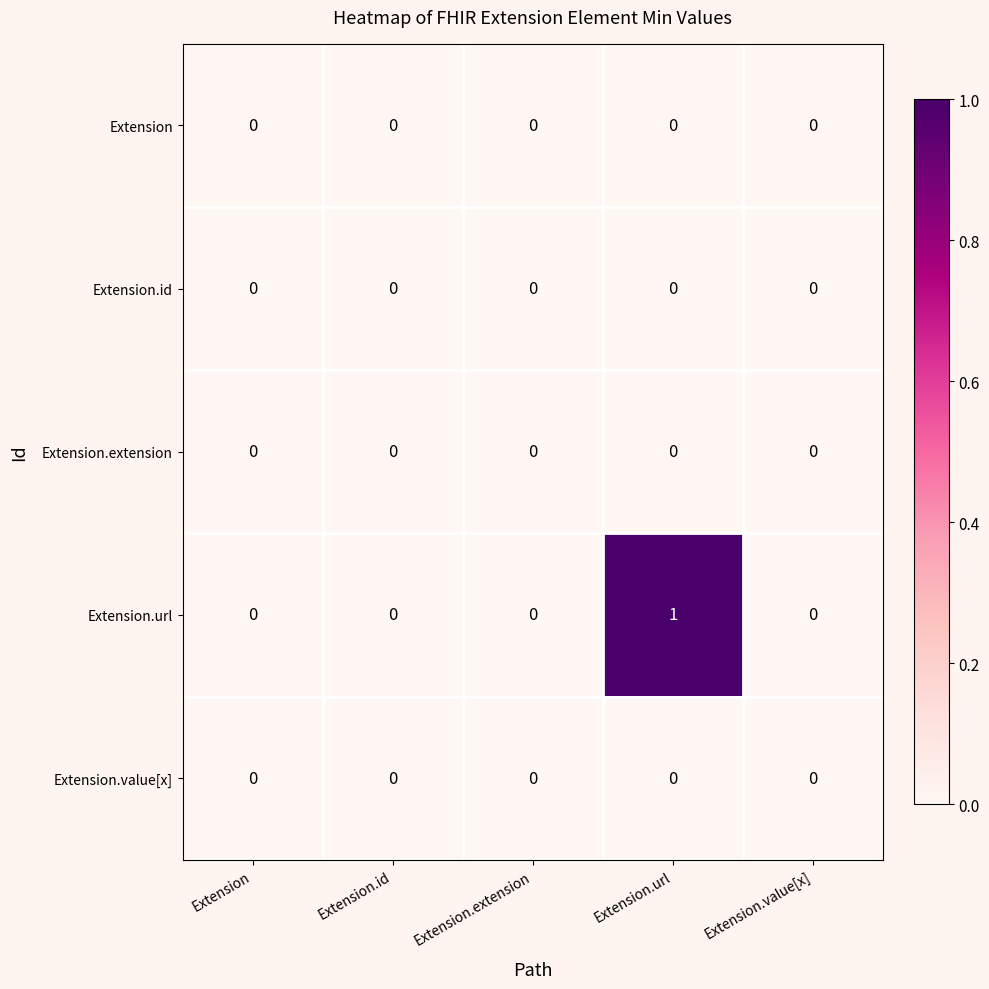

The Extension.url series shows 0 at Extension.id. True or false?

True